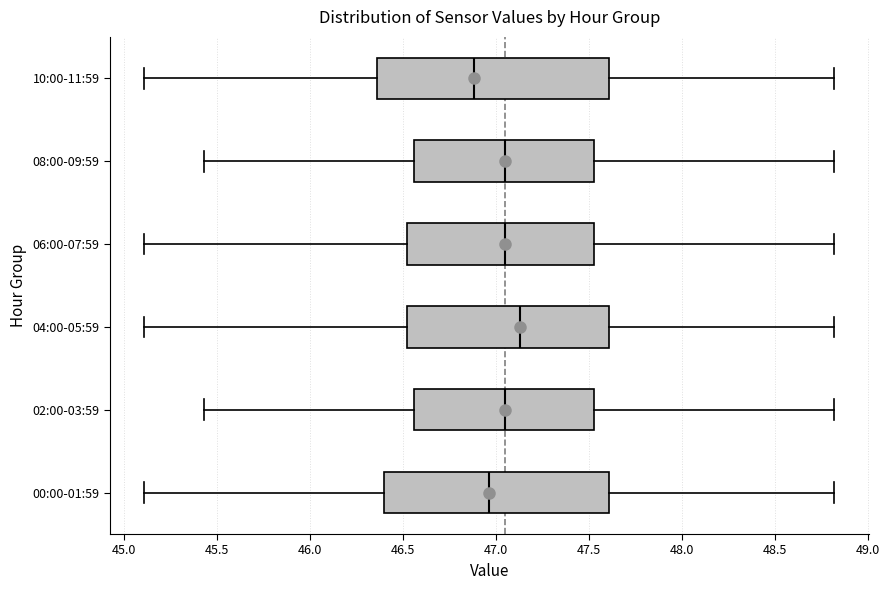

Reading bottom to top, read every box against the x-axis: the position of its median line, the range the box covers, and the ends of its whiskers. The values are not printed on the chart, so give them approximately, as read against the axis.

00:00-01:59: median 46.95, box 46.40 to 47.60, whiskers 45.10 to 48.80
02:00-03:59: median 47.05, box 46.55 to 47.55, whiskers 45.45 to 48.80
04:00-05:59: median 47.15, box 46.50 to 47.60, whiskers 45.10 to 48.80
06:00-07:59: median 47.05, box 46.50 to 47.55, whiskers 45.10 to 48.80
08:00-09:59: median 47.05, box 46.55 to 47.55, whiskers 45.45 to 48.80
10:00-11:59: median 46.90, box 46.35 to 47.60, whiskers 45.10 to 48.80